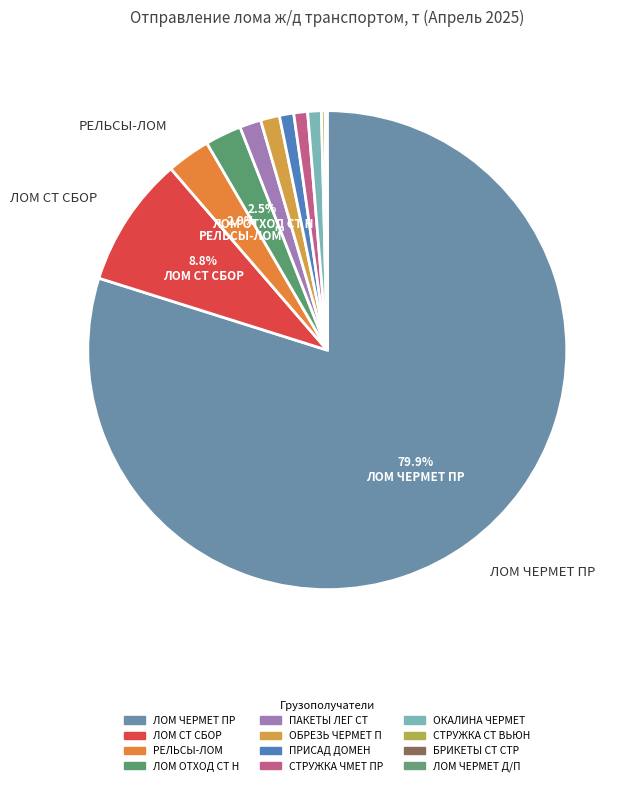

What percentage is the ЛОМ СТ СБОР slice, to the nearest percent?

9%